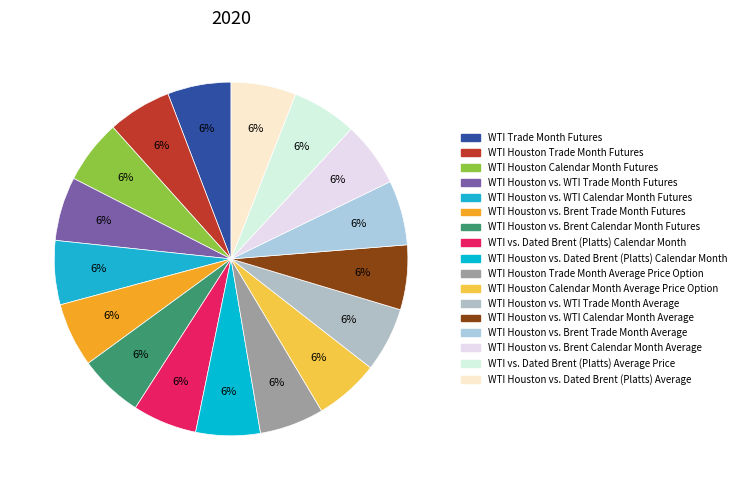

Rank the categories by value from lowest to highest.

WTI Trade Month Futures, WTI Houston Trade Month Futures, WTI Houston Calendar Month Futures, WTI Houston vs. WTI Trade Month Futures, WTI Houston vs. WTI Calendar Month Futures, WTI Houston vs. Brent Trade Month Futures, WTI Houston vs. Brent Calendar Month Futures, WTI vs. Dated Brent (Platts) Calendar Month, WTI Houston vs. Dated Brent (Platts) Calendar Month, WTI Houston Trade Month Average Price Option, WTI Houston Calendar Month Average Price Option, WTI Houston vs. WTI Trade Month Average, WTI Houston vs. WTI Calendar Month Average, WTI Houston vs. Brent Trade Month Average, WTI Houston vs. Brent Calendar Month Average, WTI vs. Dated Brent (Platts) Average Price, WTI Houston vs. Dated Brent (Platts) Average